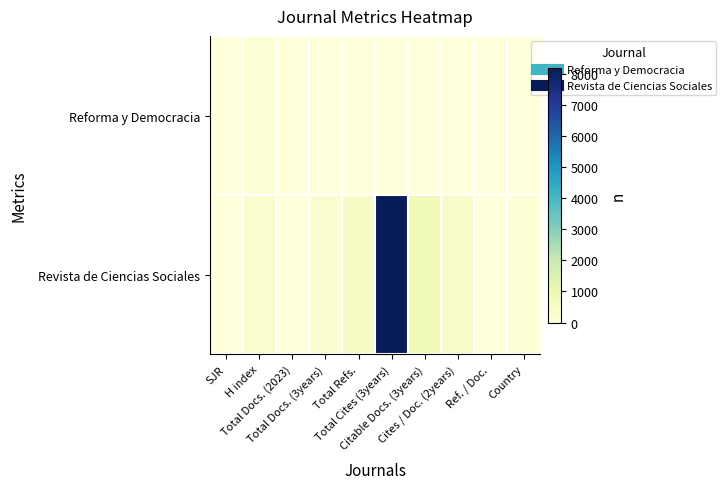

At SJR, list the series in order from largest to smallest.

Reforma y Democracia, Revista de Ciencias Sociales